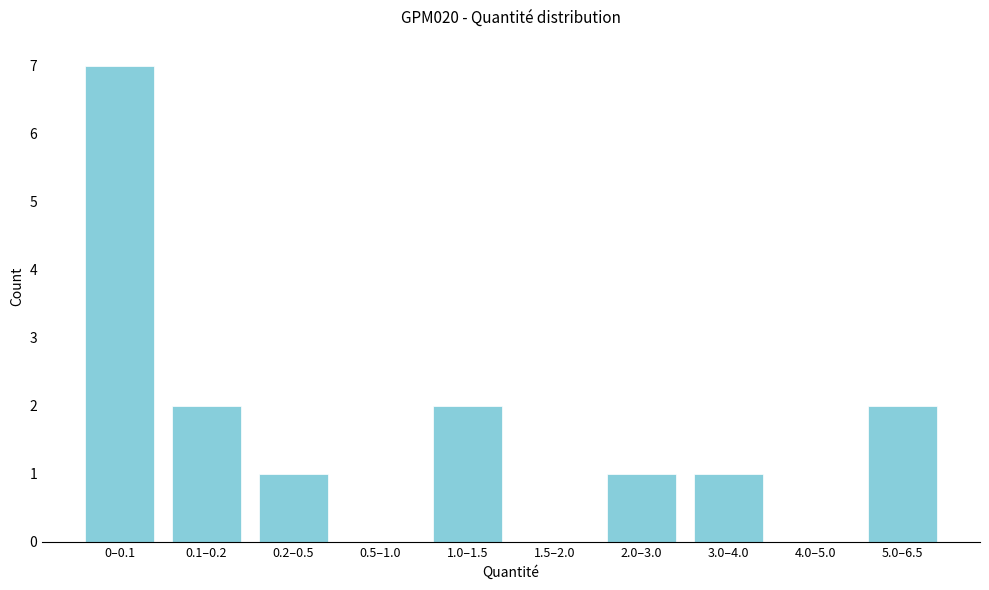

Reading right to left, transcribe all the data shown in this chart.

5.0–6.5=2	4.0–5.0=0	3.0–4.0=1	2.0–3.0=1	1.5–2.0=0	1.0–1.5=2	0.5–1.0=0	0.2–0.5=1	0.1–0.2=2	0–0.1=7